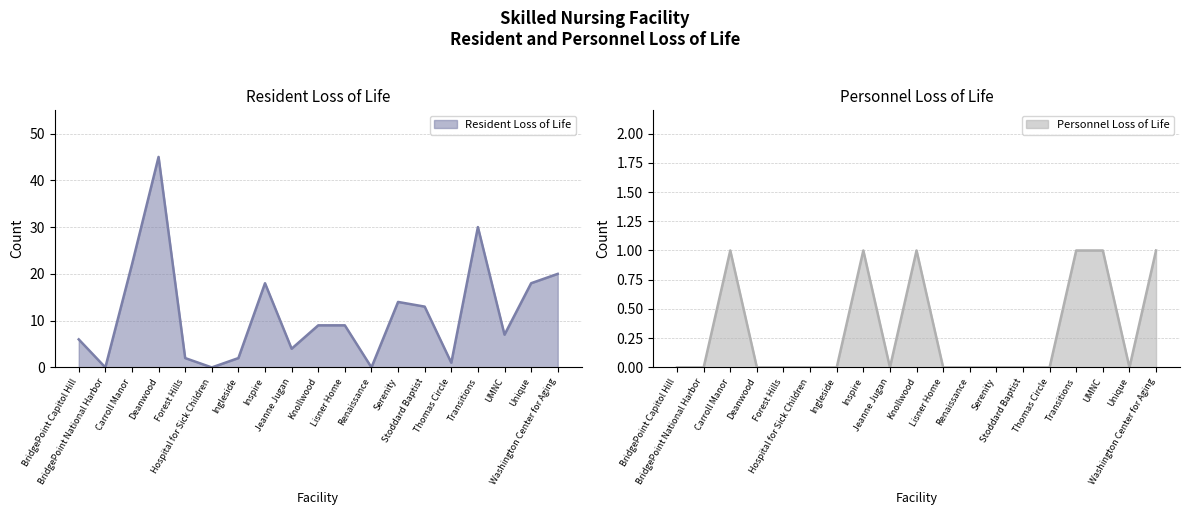

True or false: Personnel Loss of Life (line) and Resident Loss of Life (line) intersect in this chart.

False